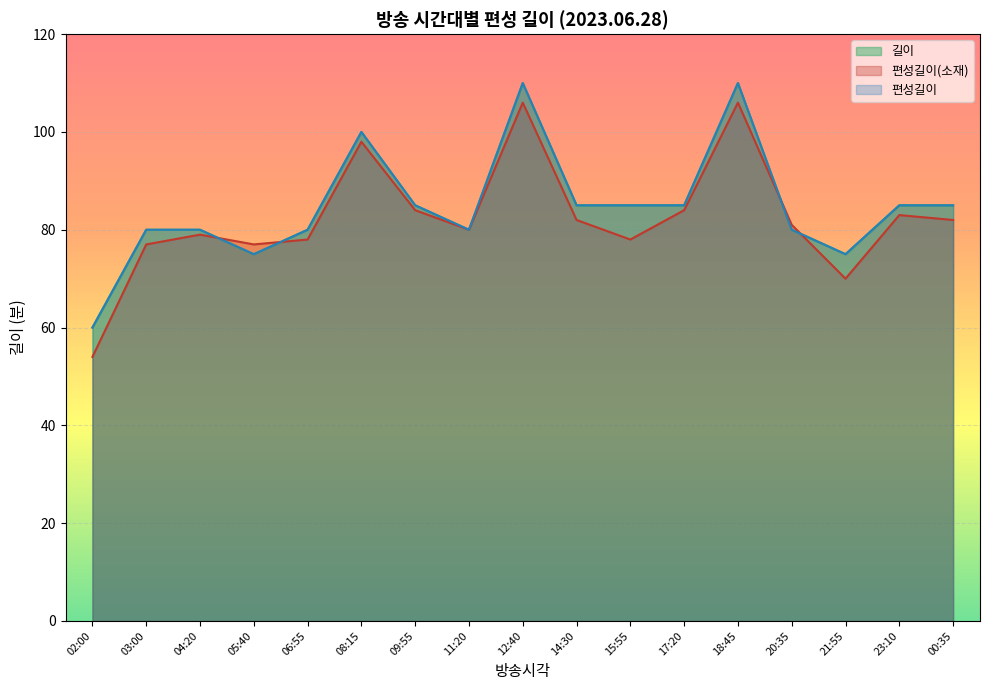

True or false: 길이 and 편성길이 cross at least once.

False